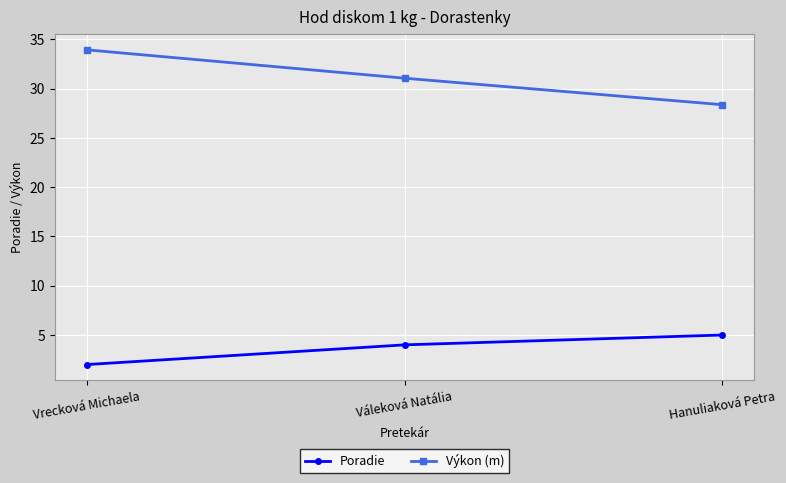

Rank the series at Vrecková Michaela from lowest to highest value.

Poradie, Výkon (m)